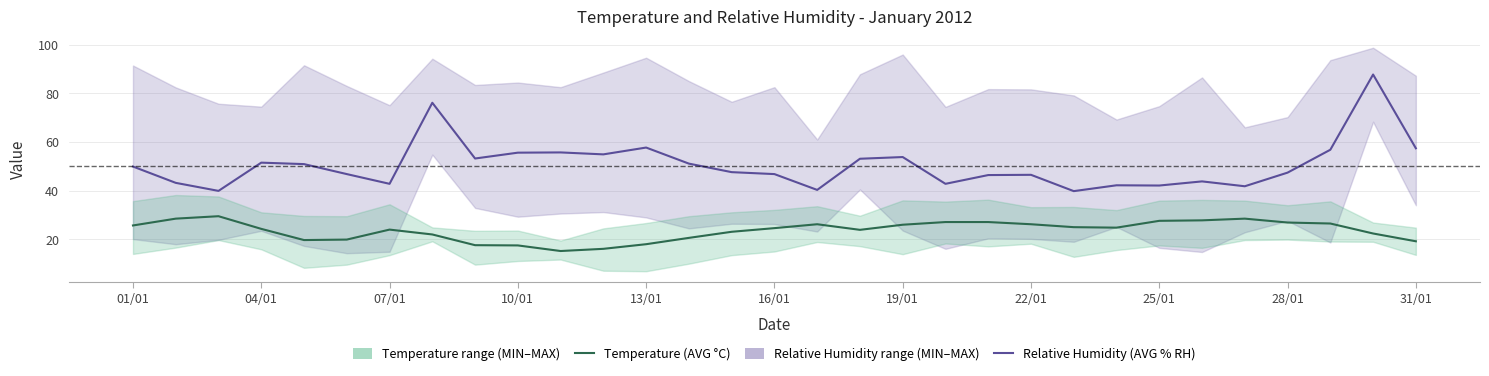

Which series has the largest total across all categories?

Relative Humidity (AVG % RH)